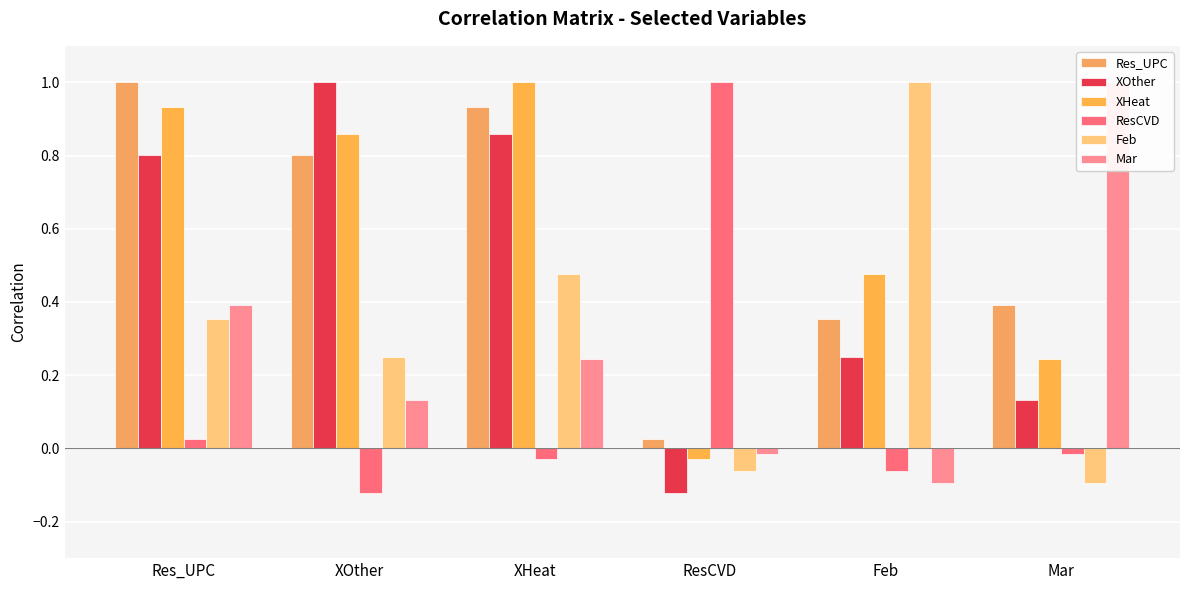

What is the label of the 5th bar from the right?

XOther